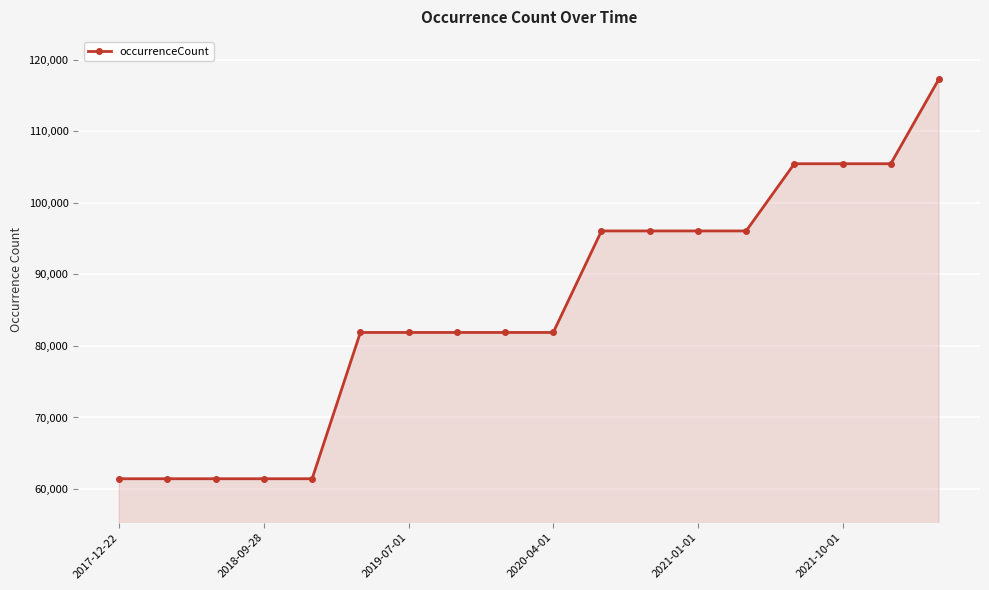

What is the minimum value shown in the chart?

61442